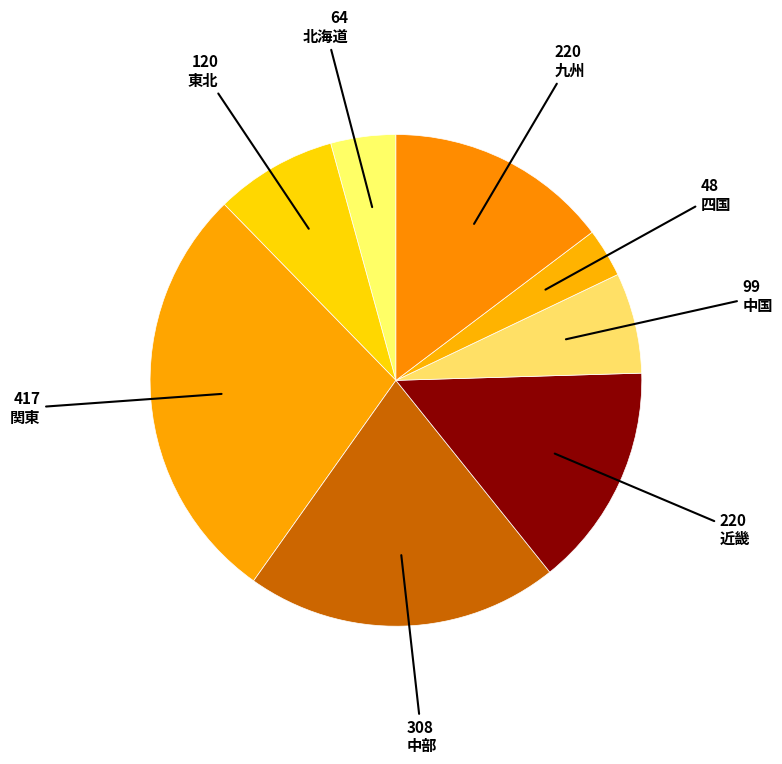

How many slices are in this pie chart?

8